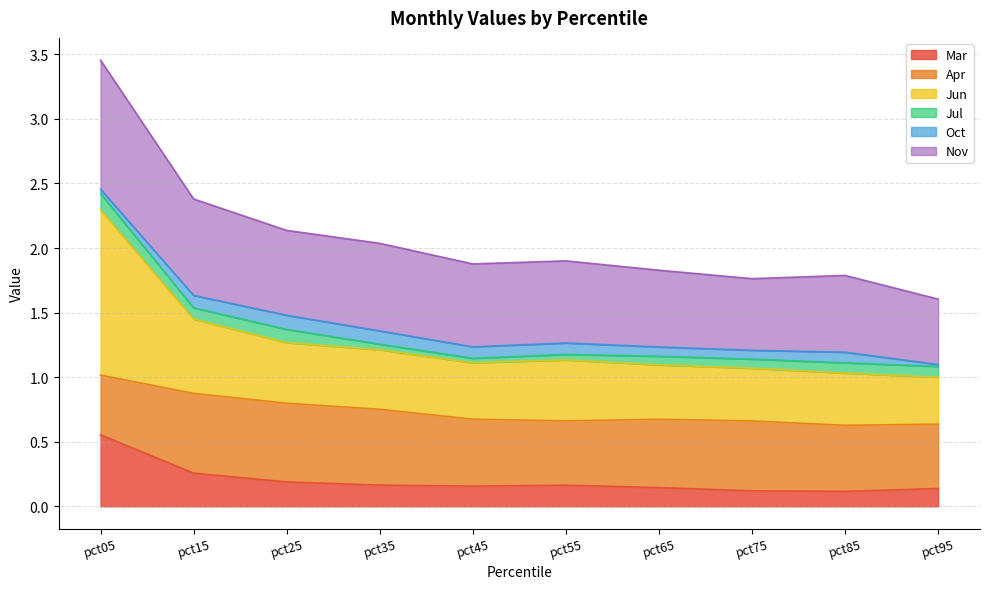

What is the maximum value shown in the chart?

3.5